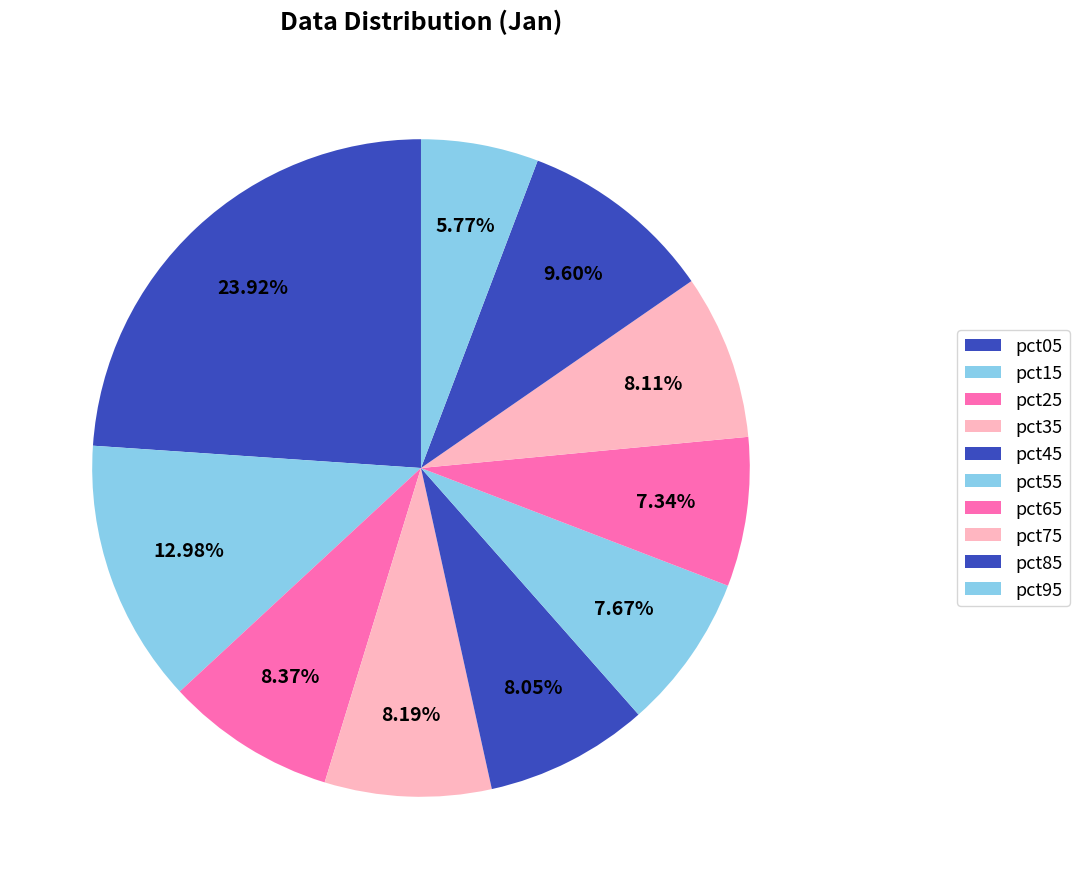

Does any single category account for the majority?

No